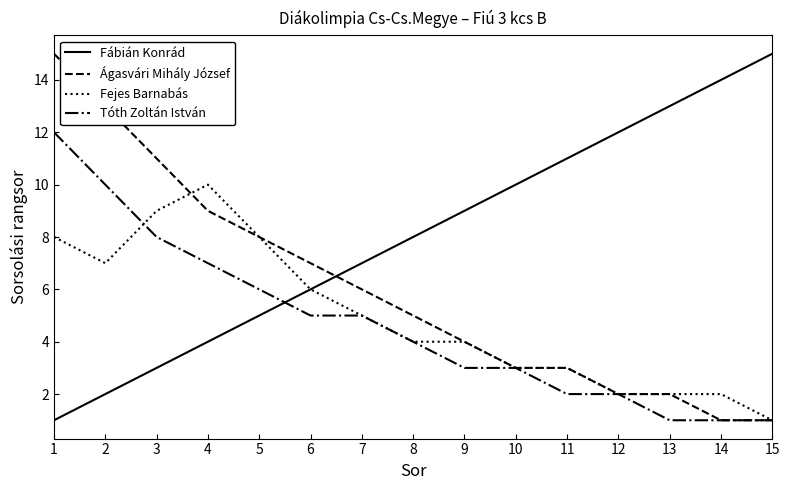

Which series changed the most between 1 and 6?

Ágasvári Mihály József